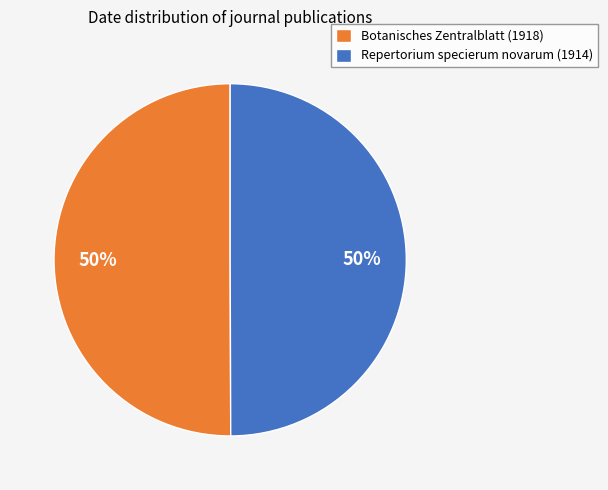

To the nearest percent, what is the average slice percentage?

50%